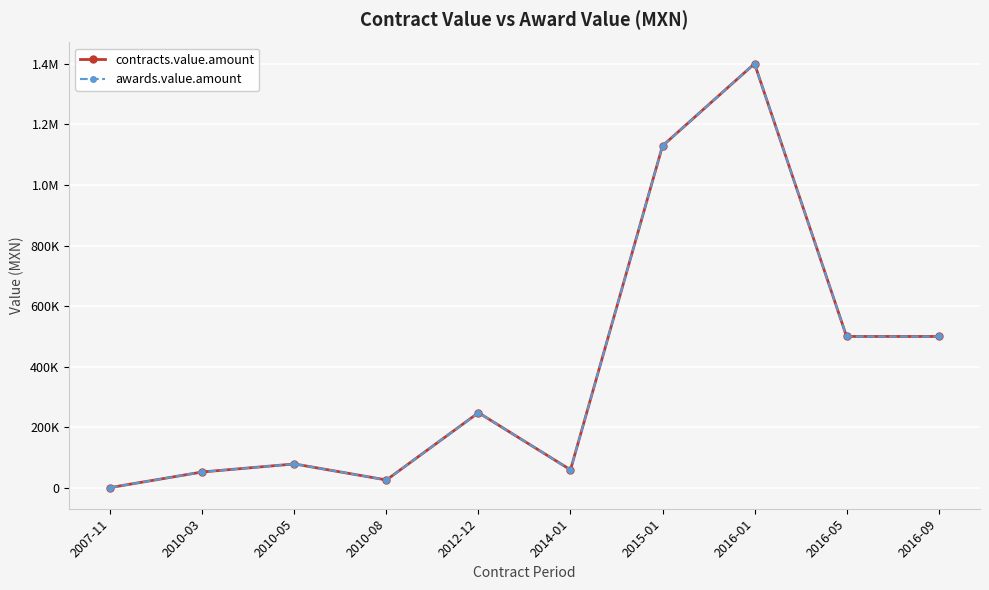

What is the total value across all series at 2016-01?

2800000.0